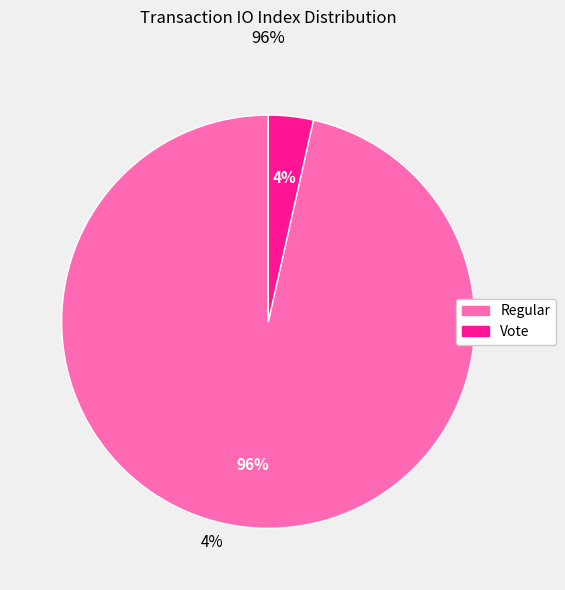

Does any single category account for the majority?

Yes